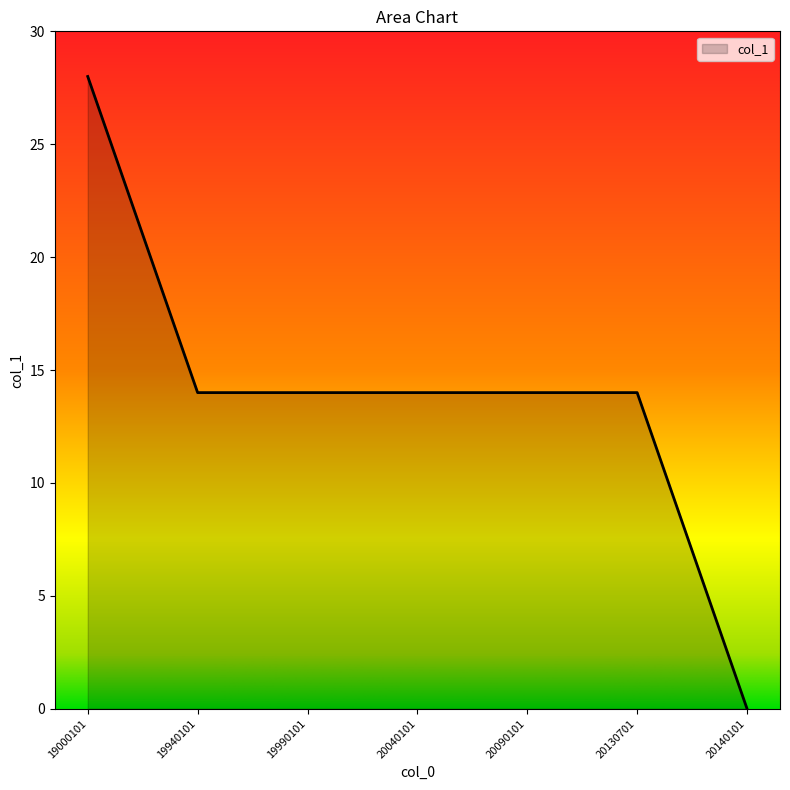

Which category has the highest value across all series?

19000101